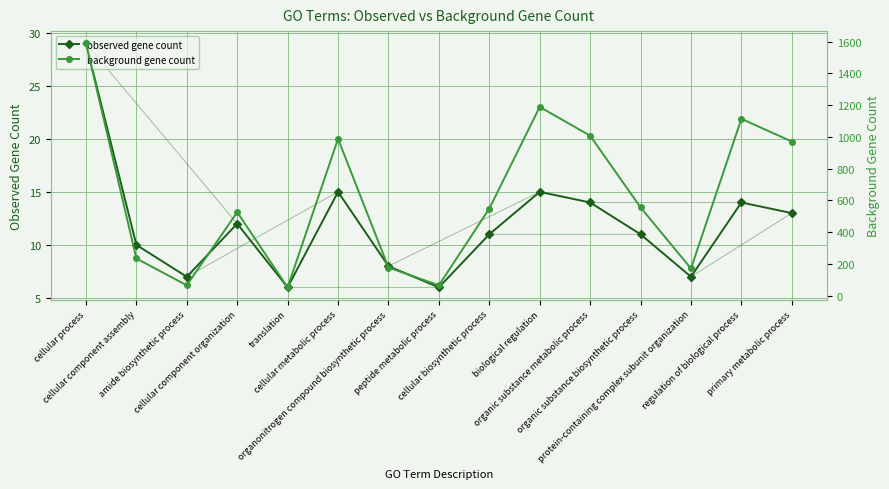

Between cellular component organization and organonitrogen compound biosynthetic process, which series saw the biggest shift?

background gene count